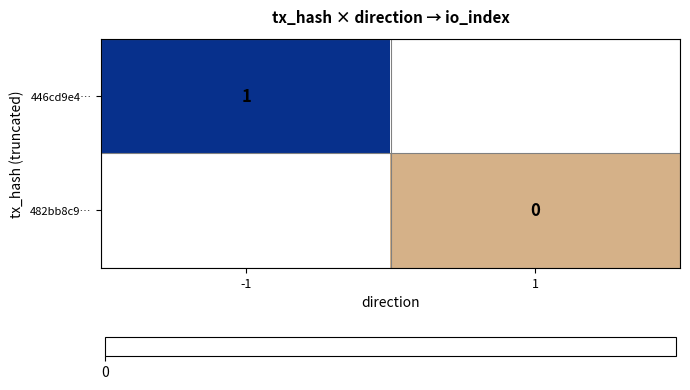

At which label is 446cd9e4… closest to 1?

-1